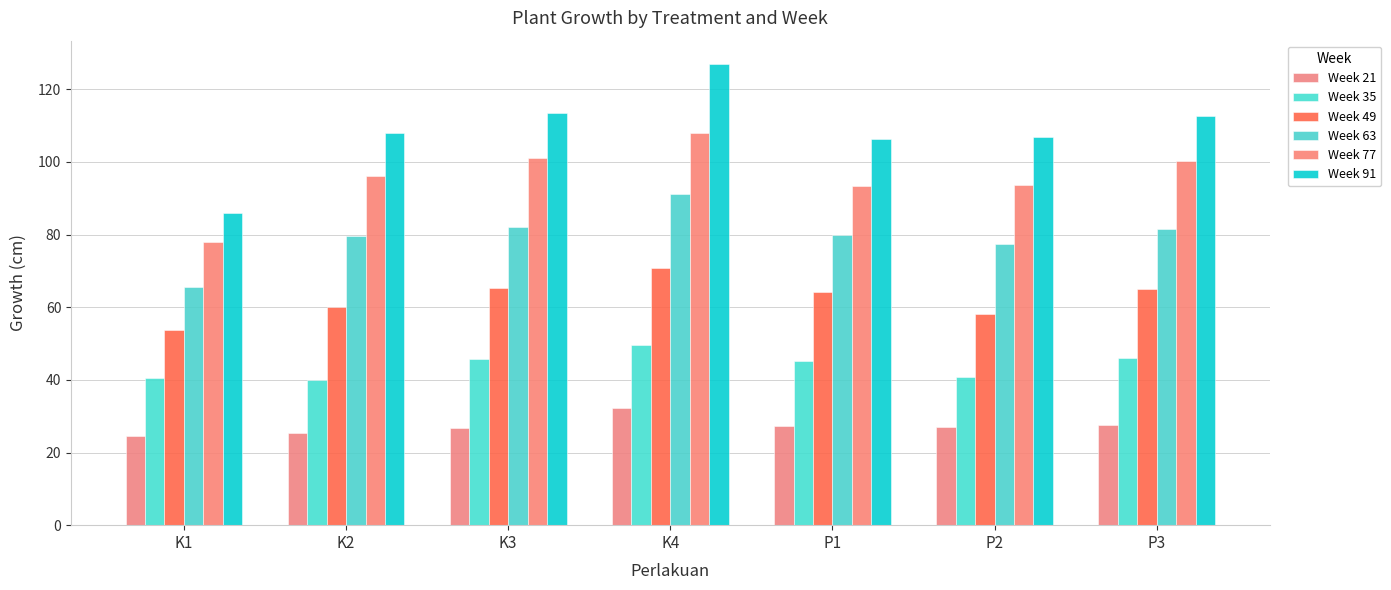

How many groups of bars are there?

7